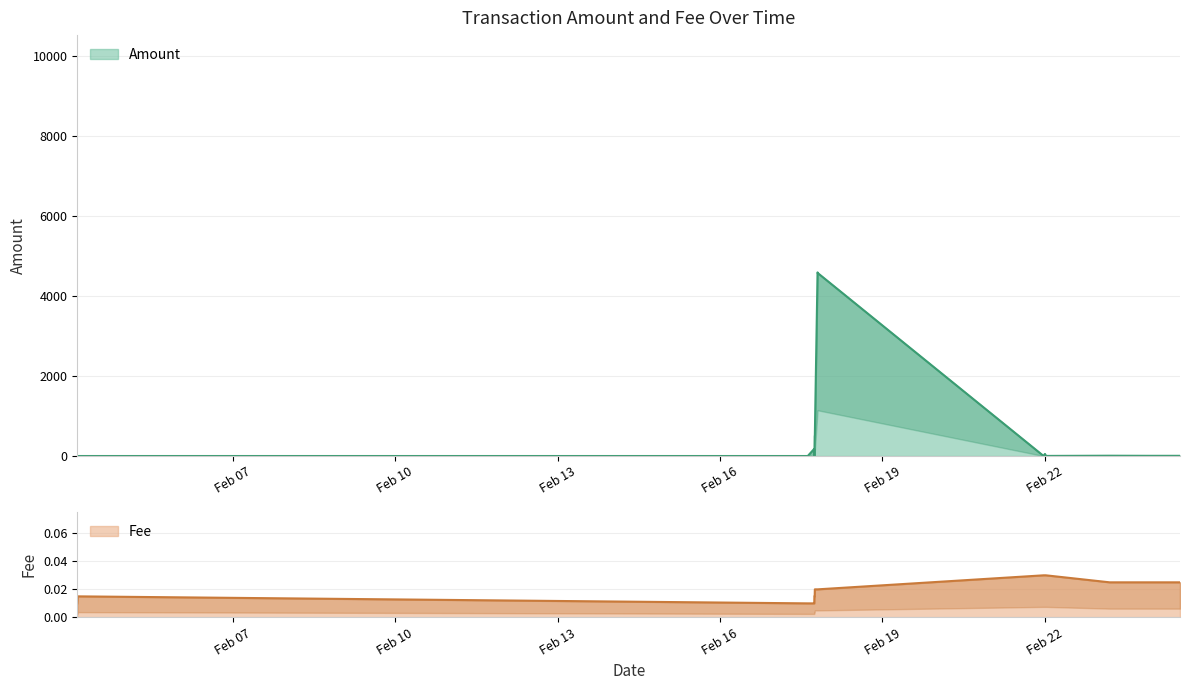

What position from the right is 2024-02-17 19:16:44?

9